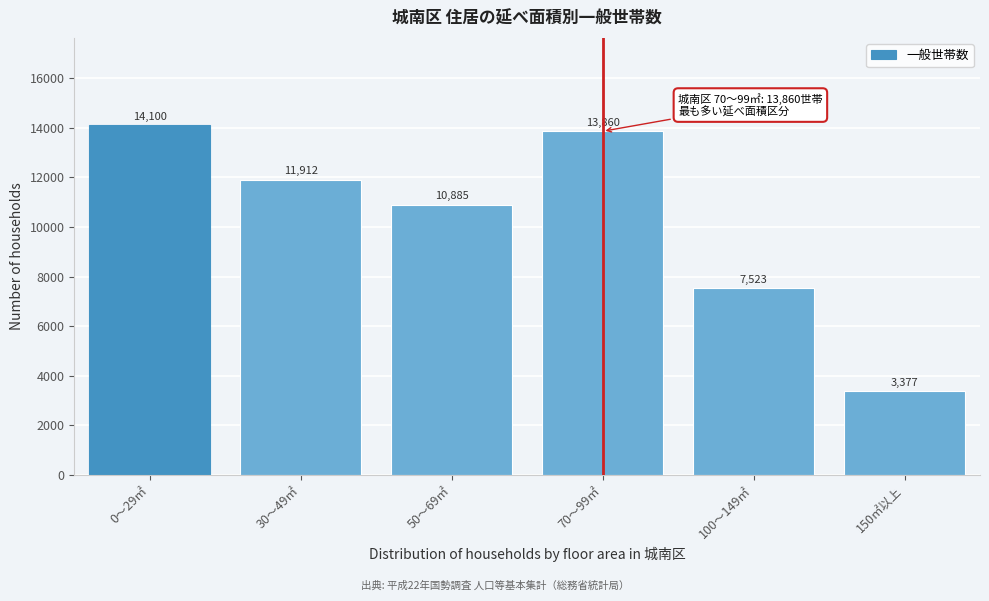

Reading left to right, list all the values displayed in this chart.

0～29㎡=14100	30～49㎡=11912	50～69㎡=10885	70～99㎡=13860	100～149㎡=7523	150㎡以上=3377